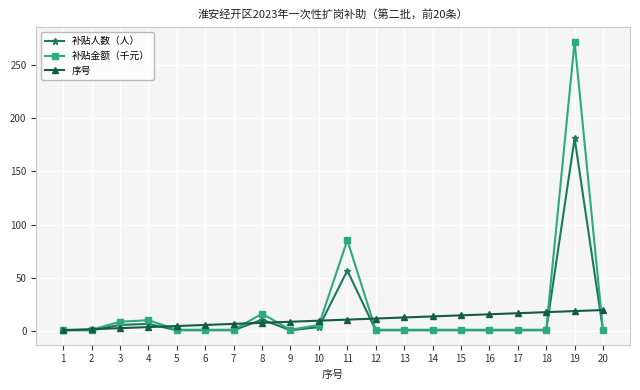

True or false: 序号 has a value of 19.0 at 19.

True